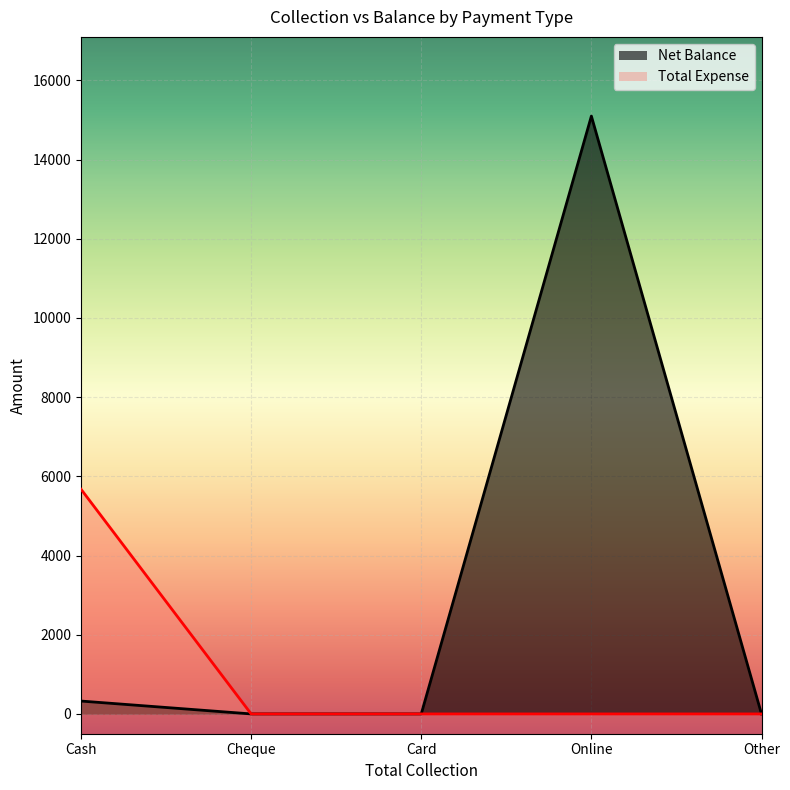

What is the label of the 1st point from the right?

Other